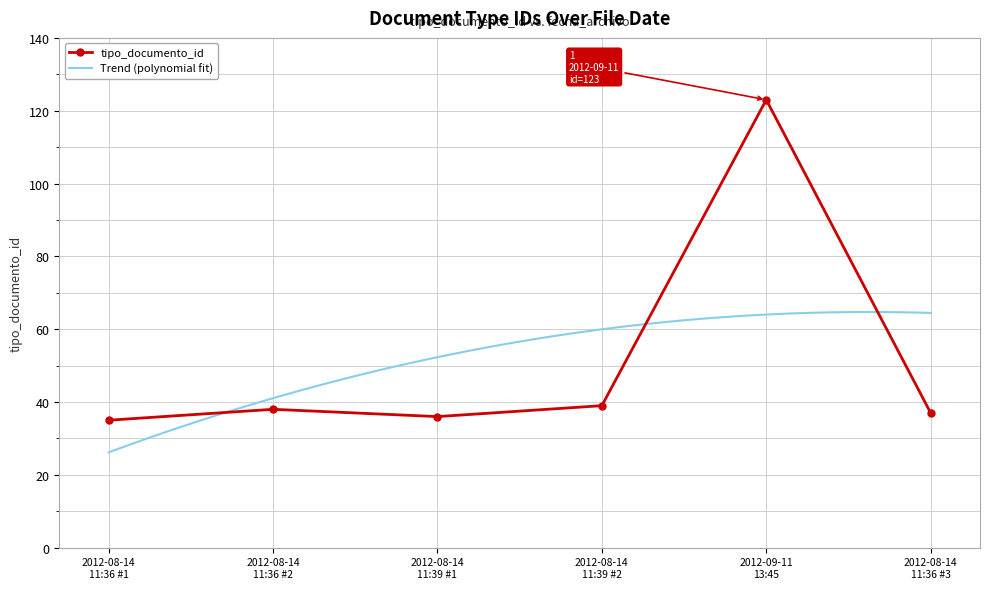

How many data points are less than 38?

3